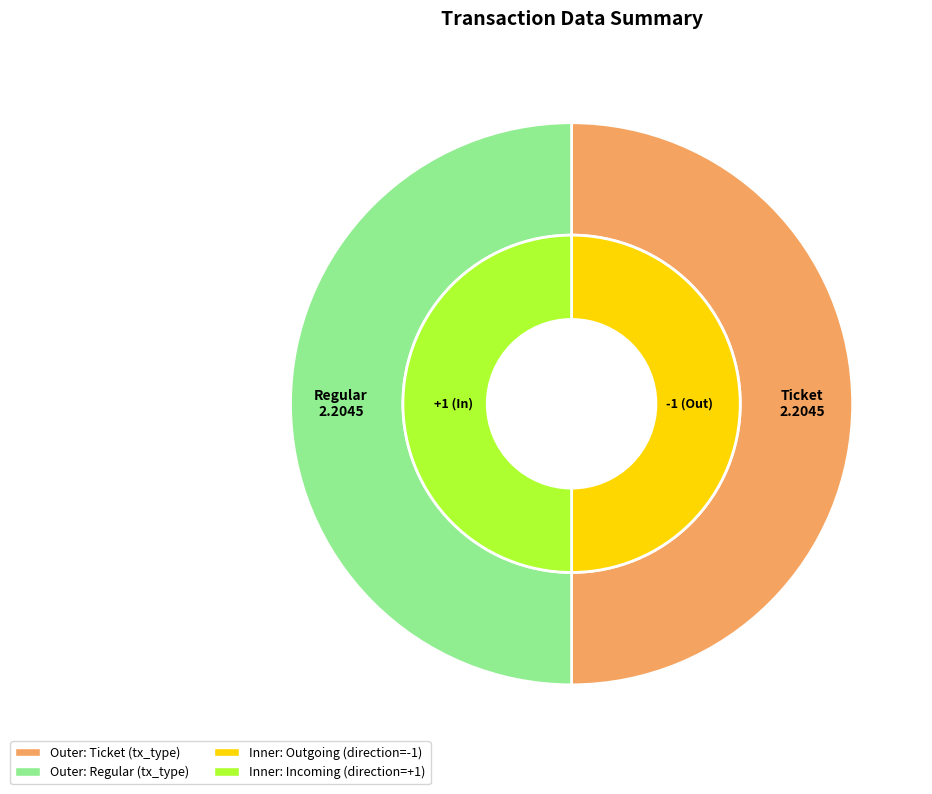

Count the number of slices in the pie.

2